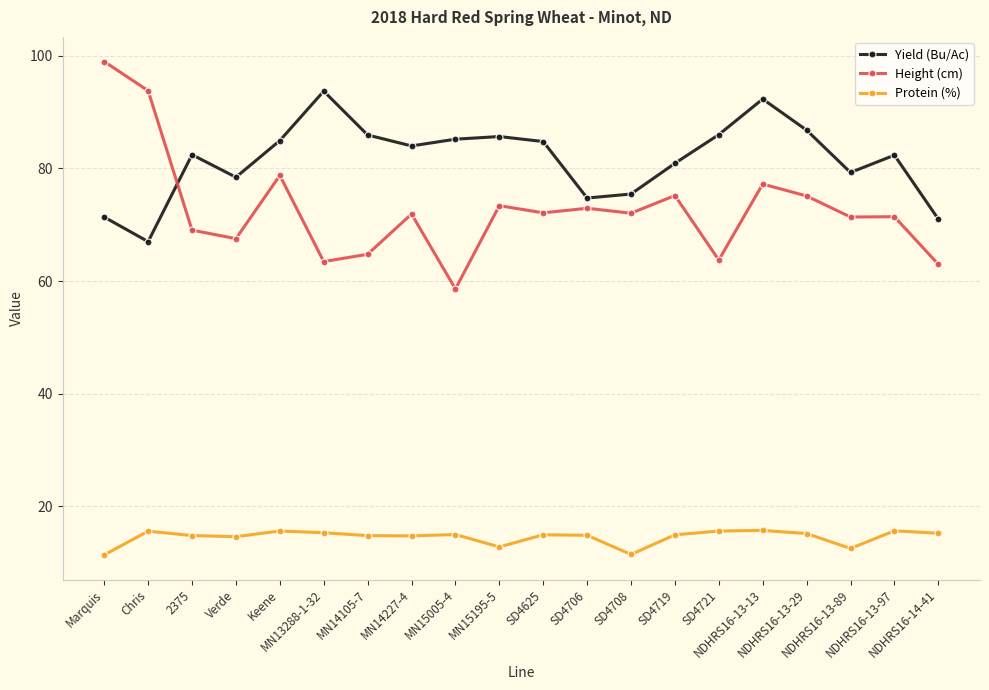

What is the difference between the second highest and second lowest values in the Height (cm) series?

30.9